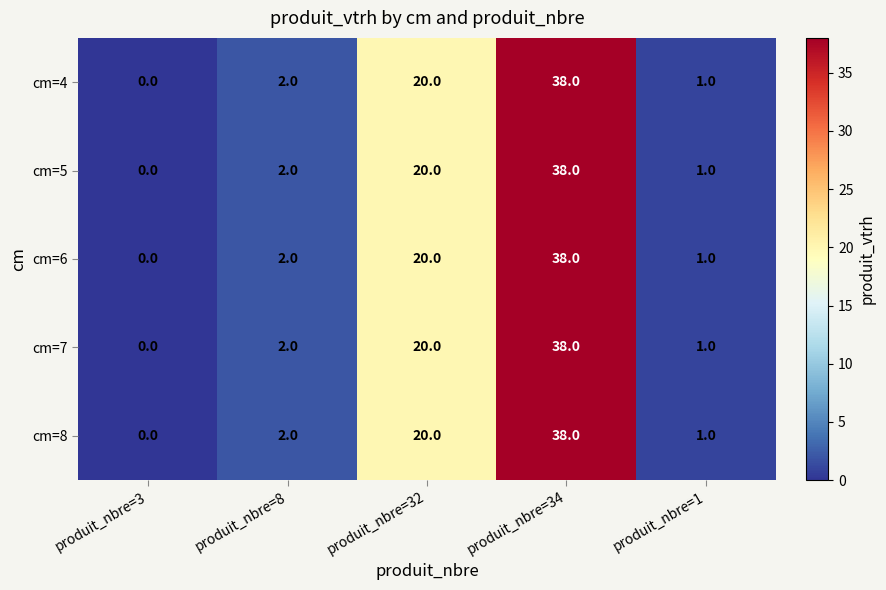

The cm=8 series shows 23 at produit_nbre=3. True or false?

False